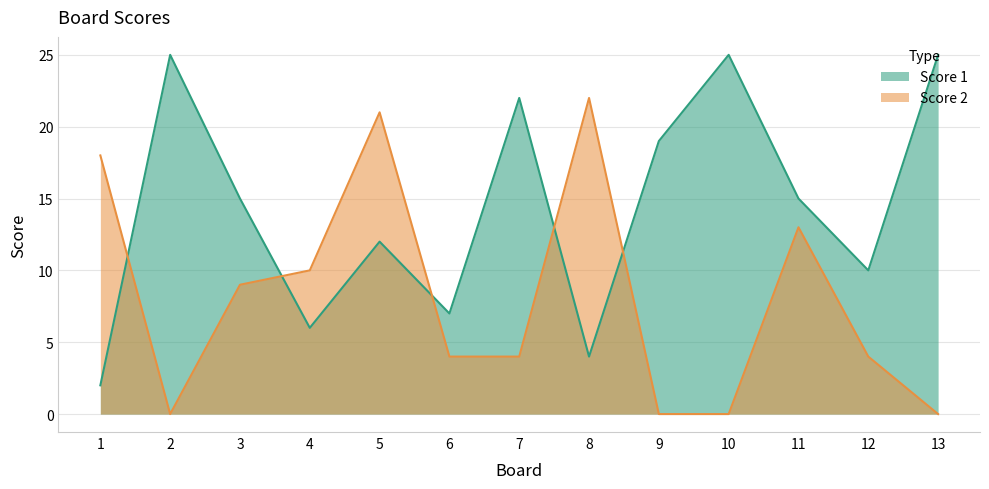

Which series has the widest spread of values?

Score 1